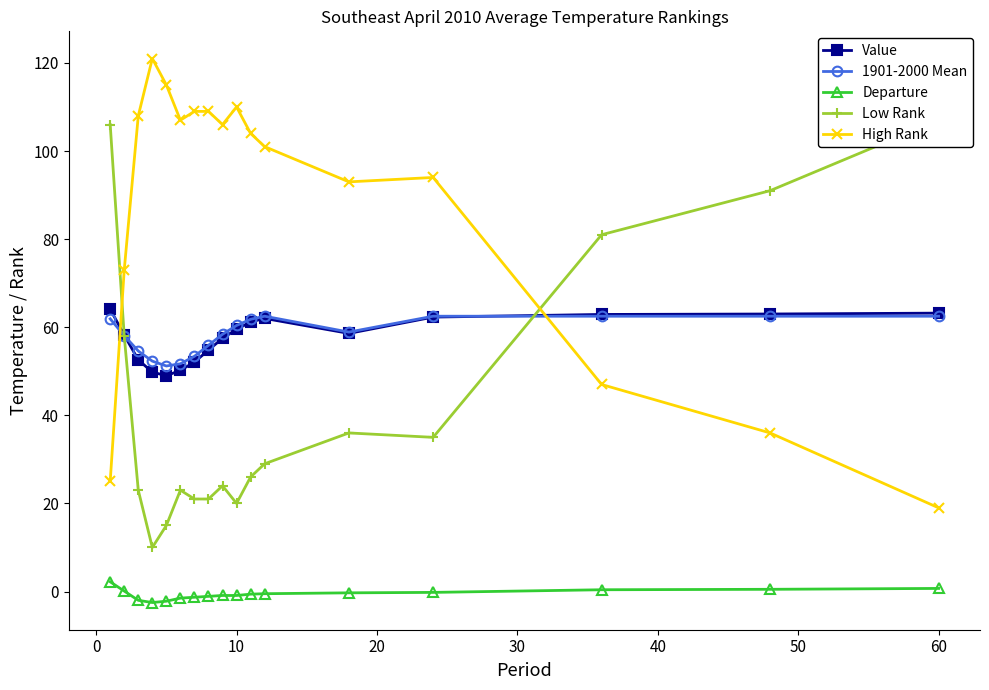

What is the difference between the second highest and minimum values in the 1901-2000 Mean series?

11.3